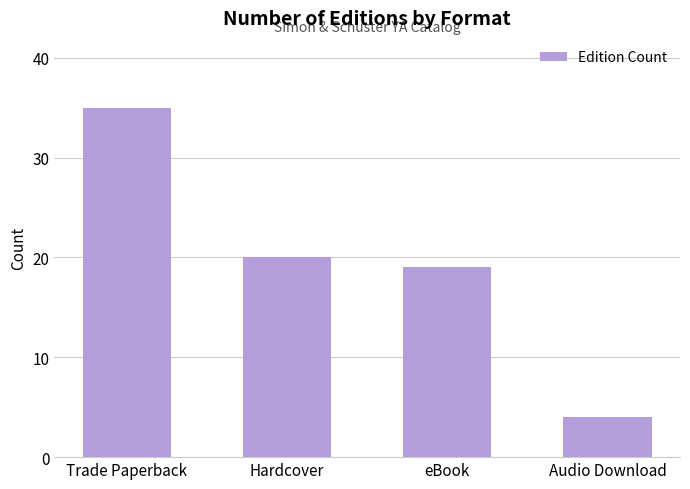

Is it true that the value at Hardcover is 6?

False